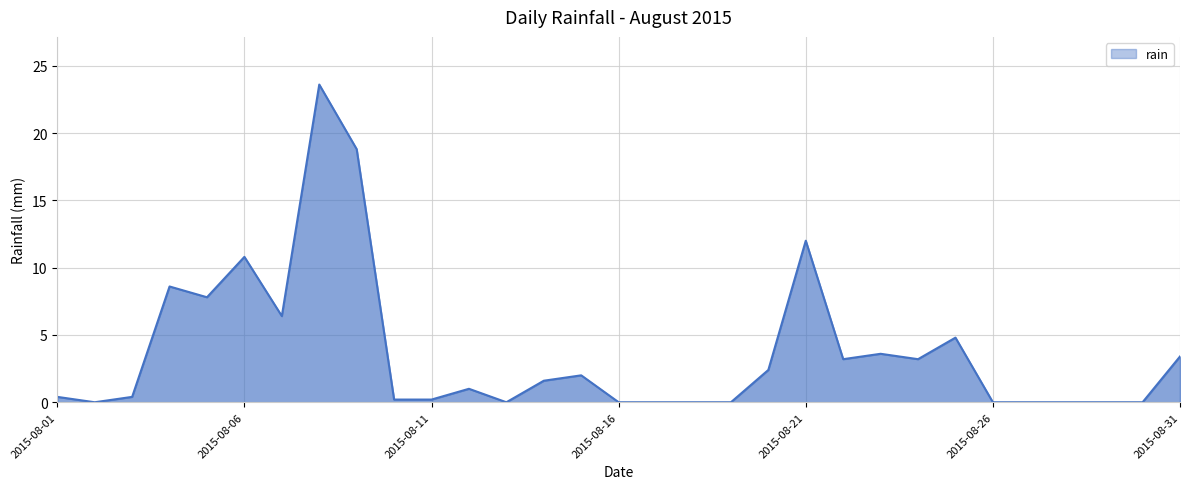

What is the maximum value shown in the chart?

23.6